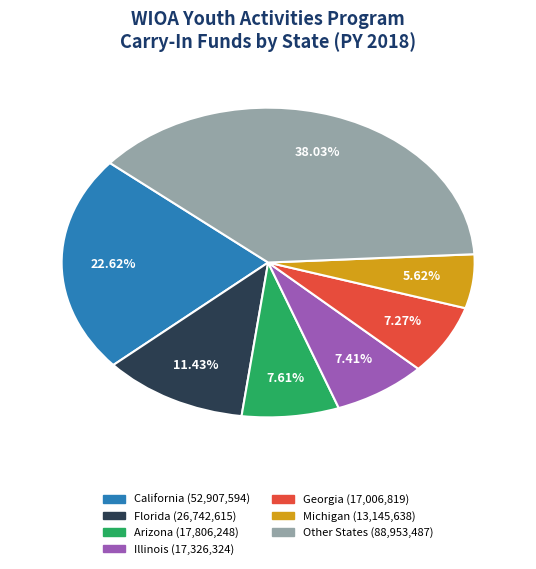

Count the number of slices in the pie.

7